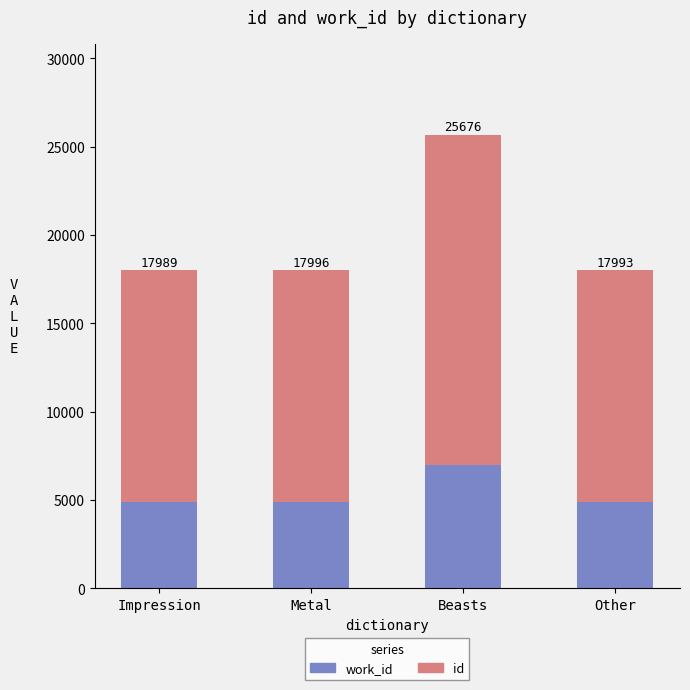

What is the sum of all work_id values?

21608